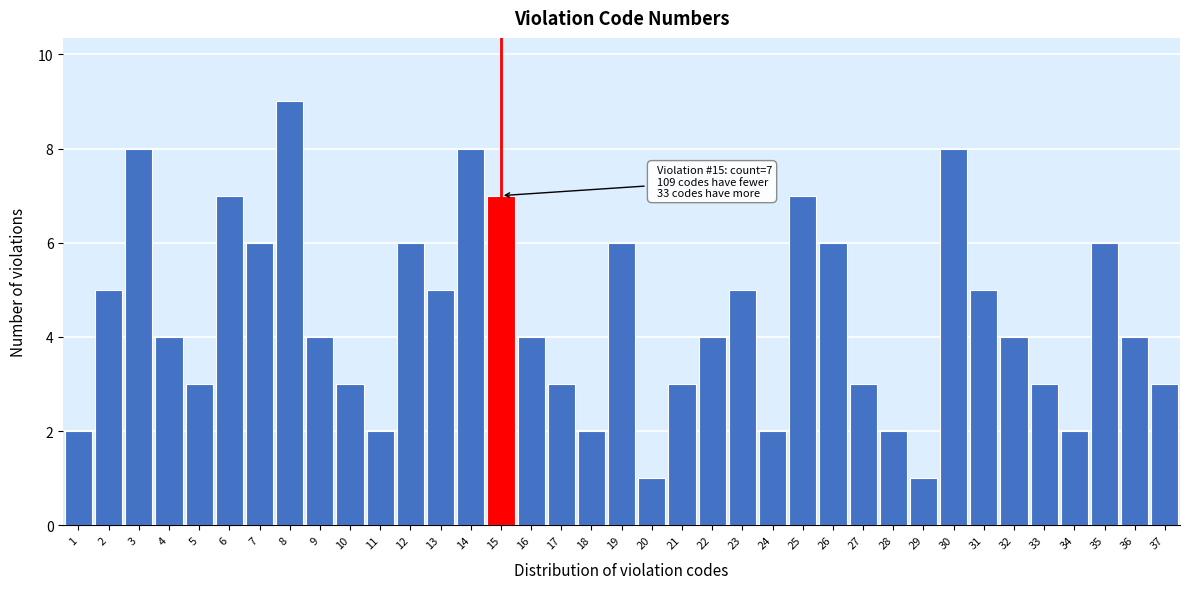

What is the approximate value at 27?

3